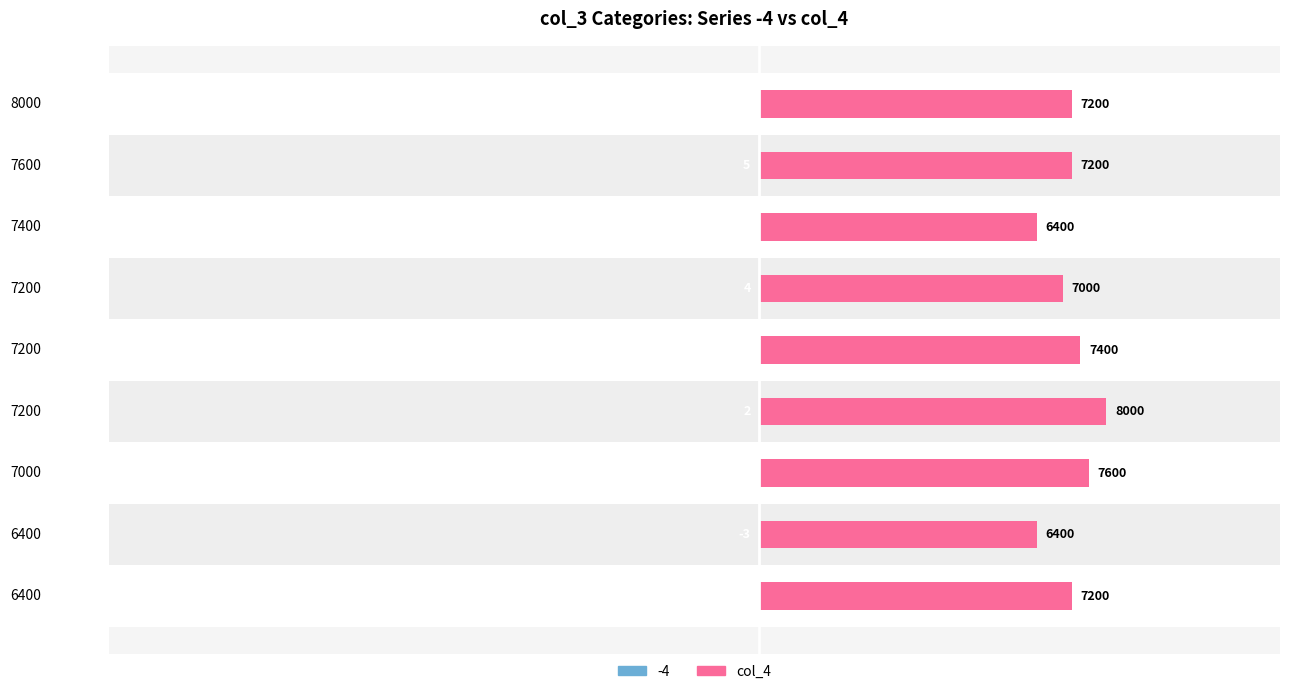

Are the bars horizontal?

Yes